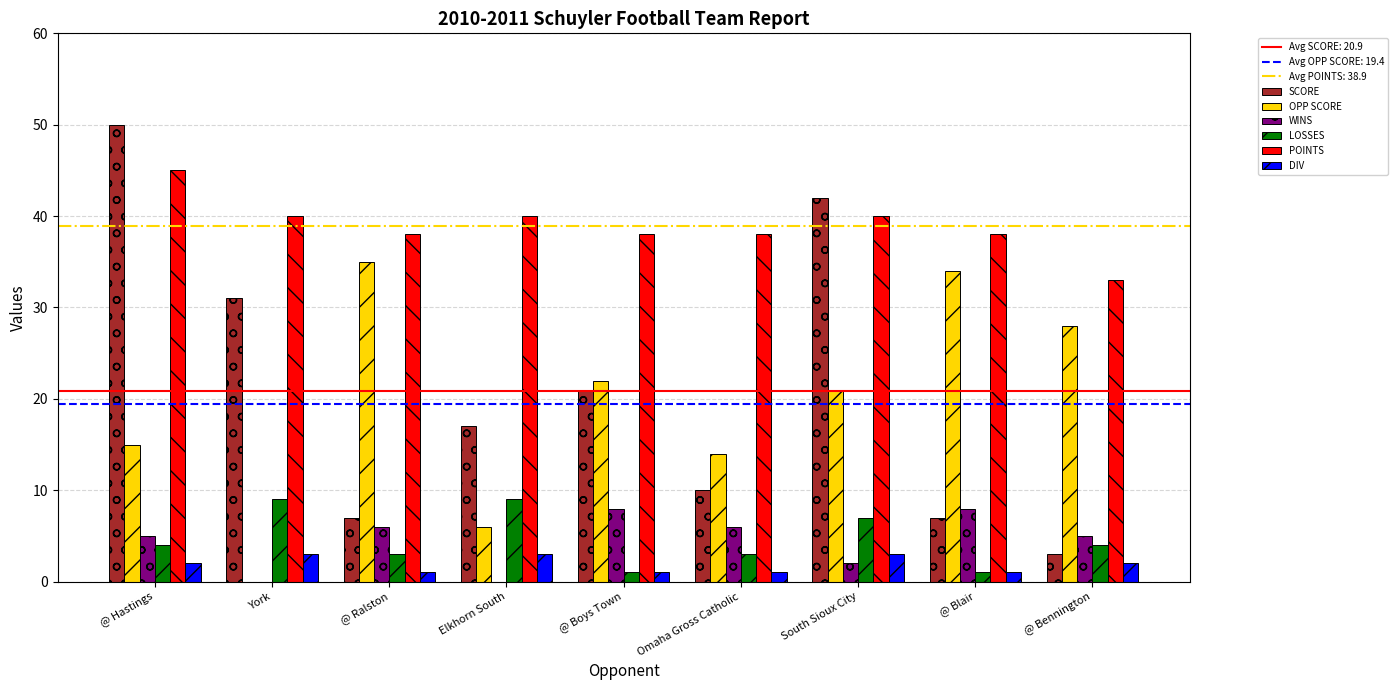

What is the sum of all DIV values?

17